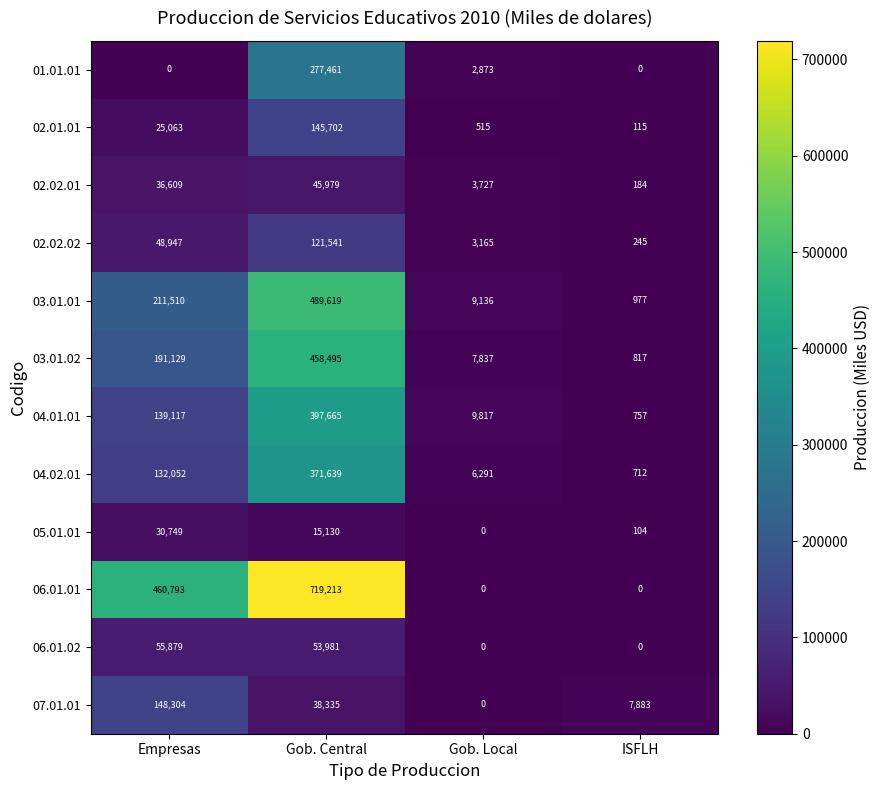

How many series are shown in this chart?

12